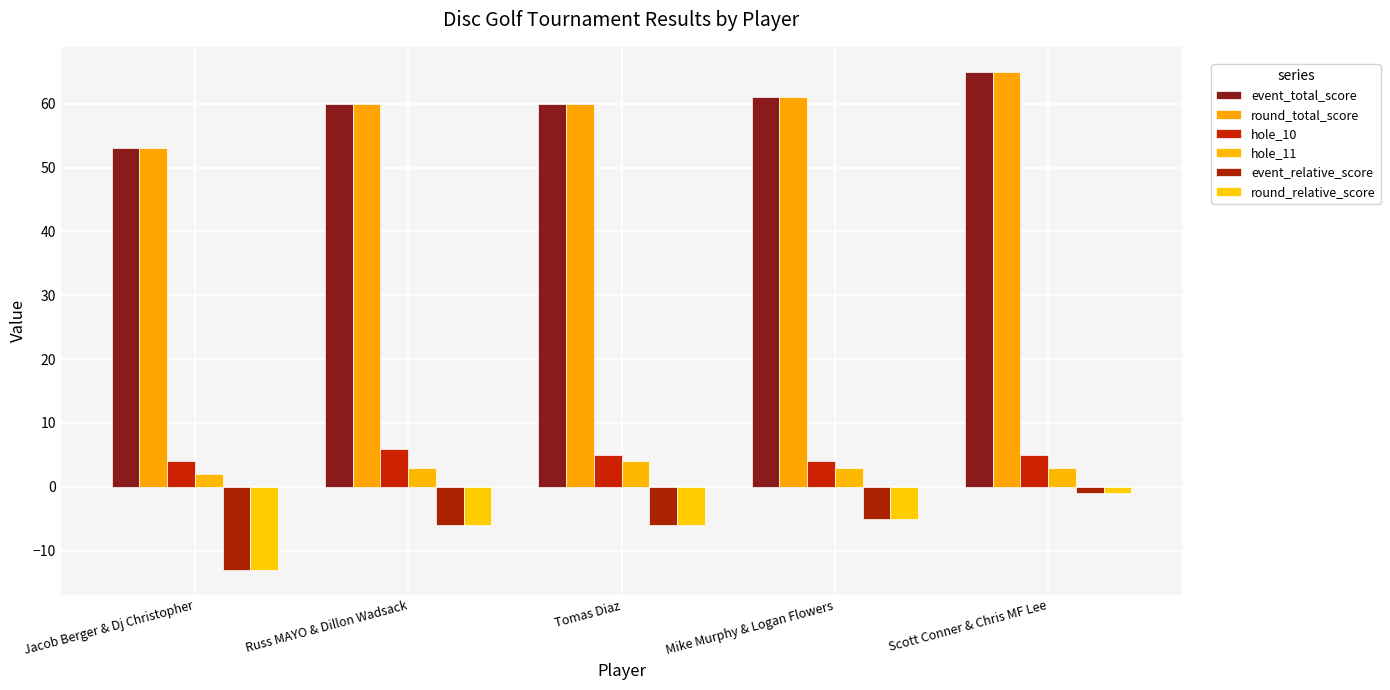

What are all the series names shown in the legend?

event_total_score, round_total_score, hole_10, hole_11, event_relative_score, round_relative_score